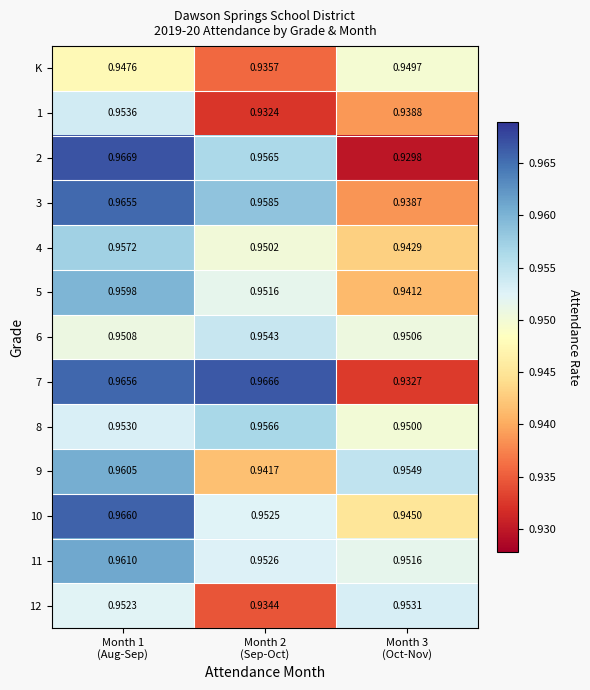

Count the number of data series in this chart.

13